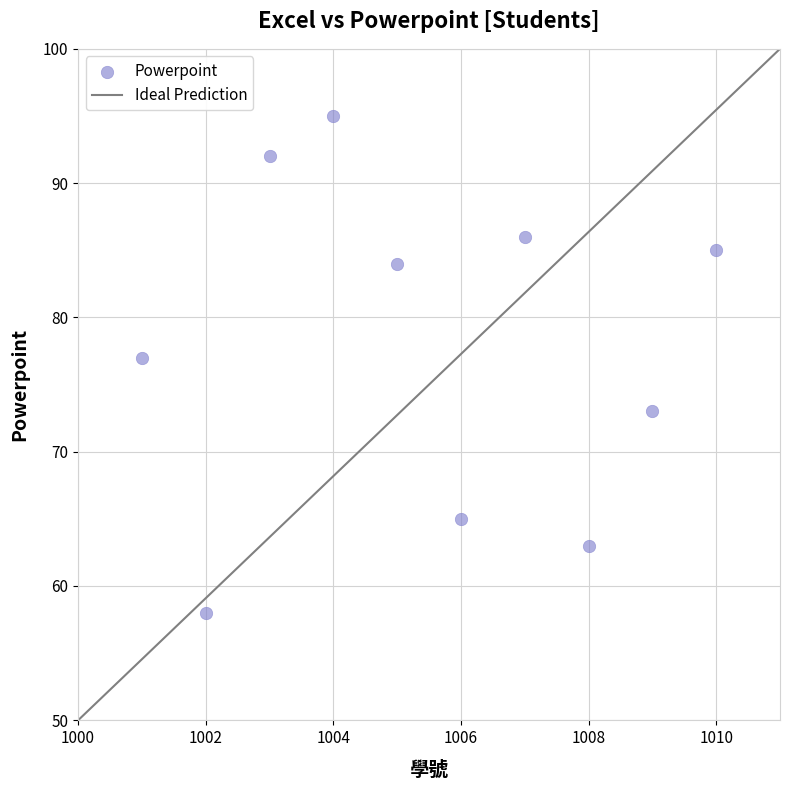

What Y value in the scatter plot is closest to 76?

77